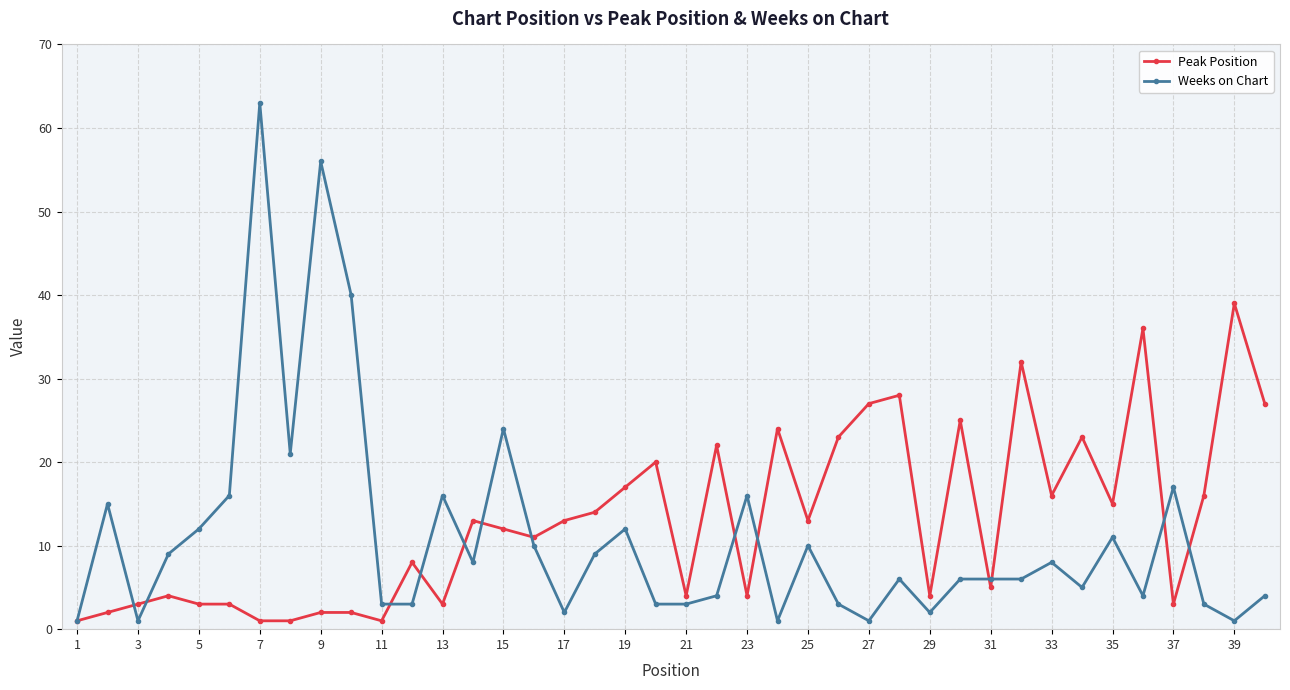

After their last crossing, which series has the higher values: Weeks on Chart or Peak Position?

Peak Position